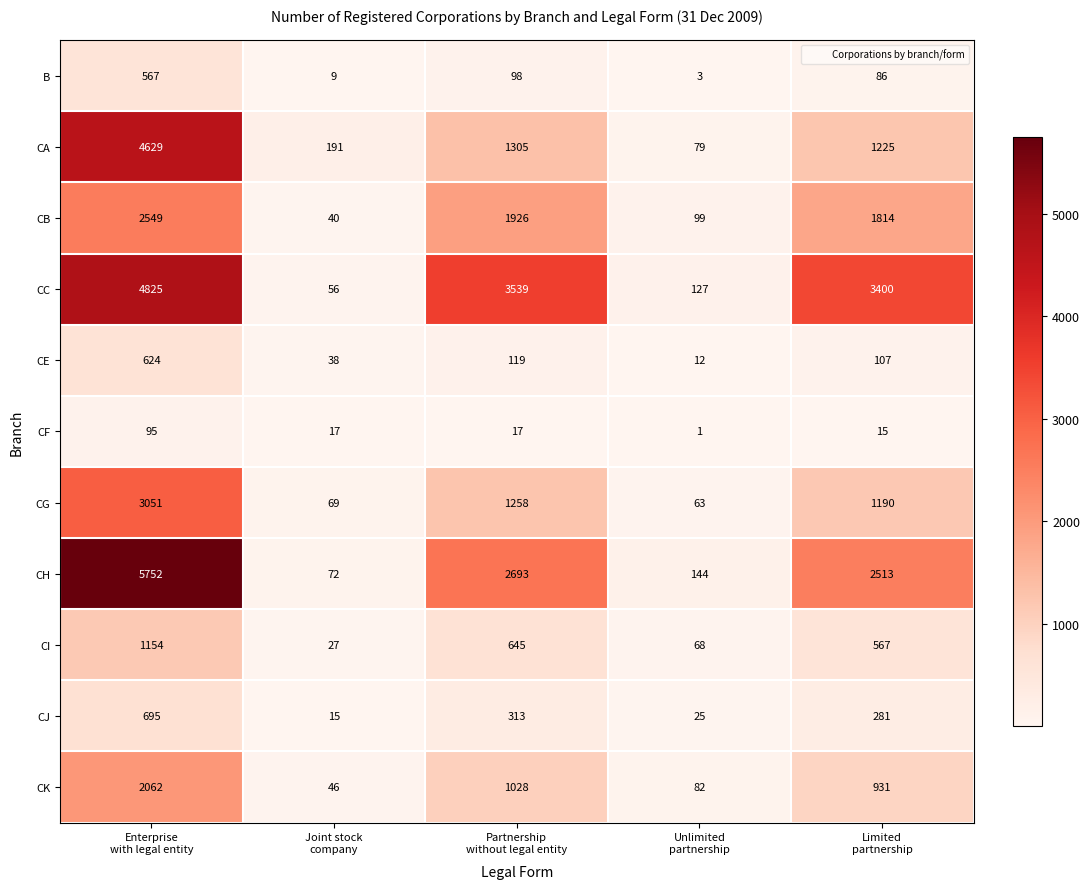

At how many categories does at least one series exceed 3191?

3